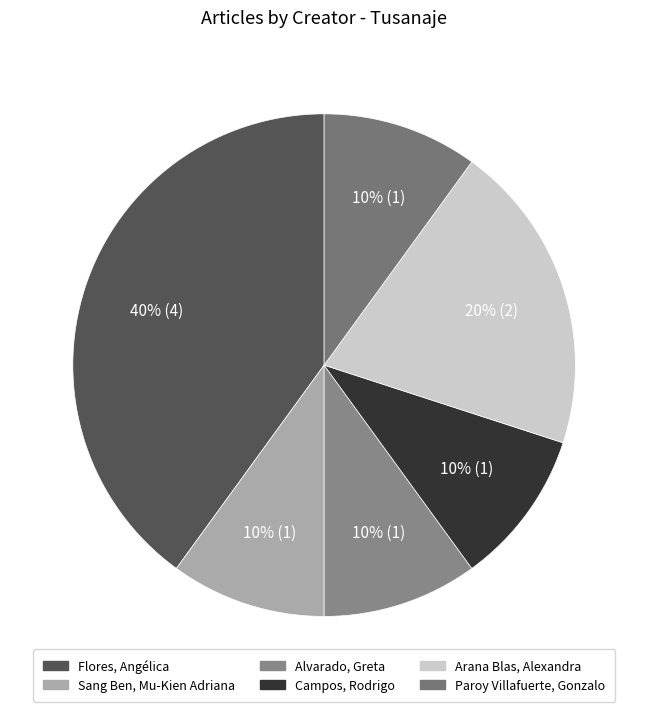

To the nearest percent, what portion does Paroy Villafuerte, Gonzalo represent?

10%